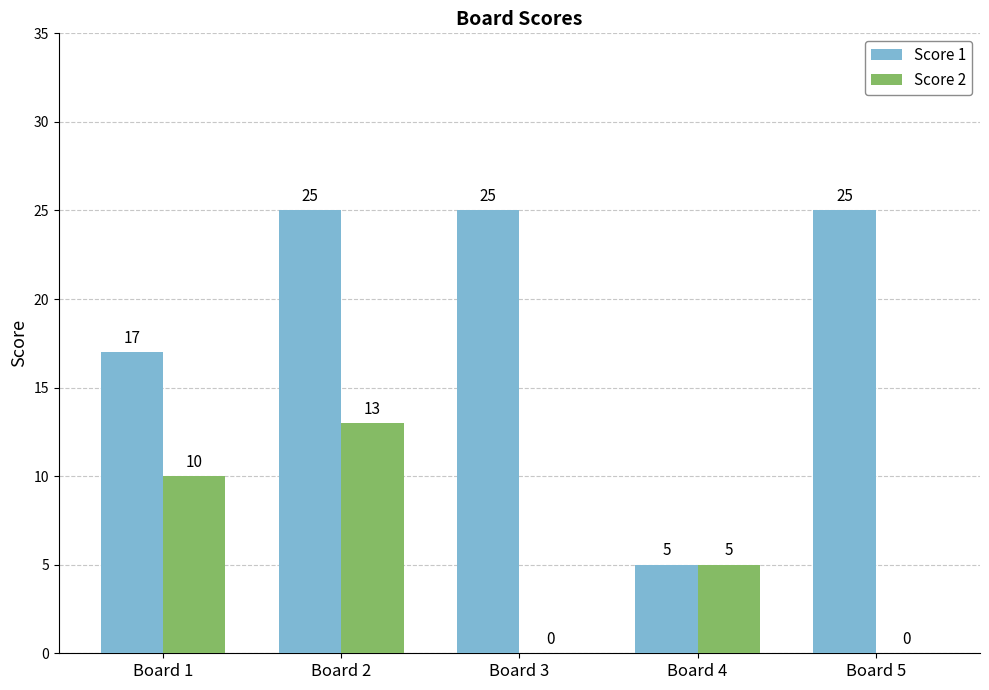

What is the sum of the Score 2 values at Board 1 and Board 5?

10